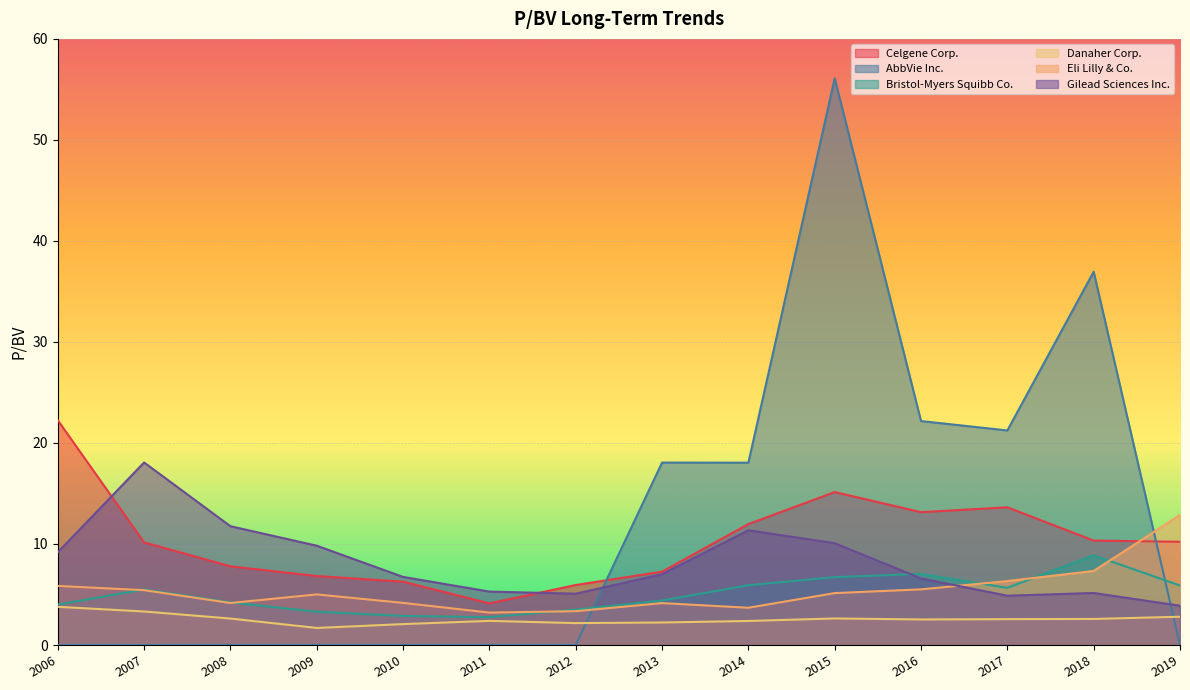

In Eli Lilly & Co., how many points are higher than both neighbors (excluding endpoints)?

2